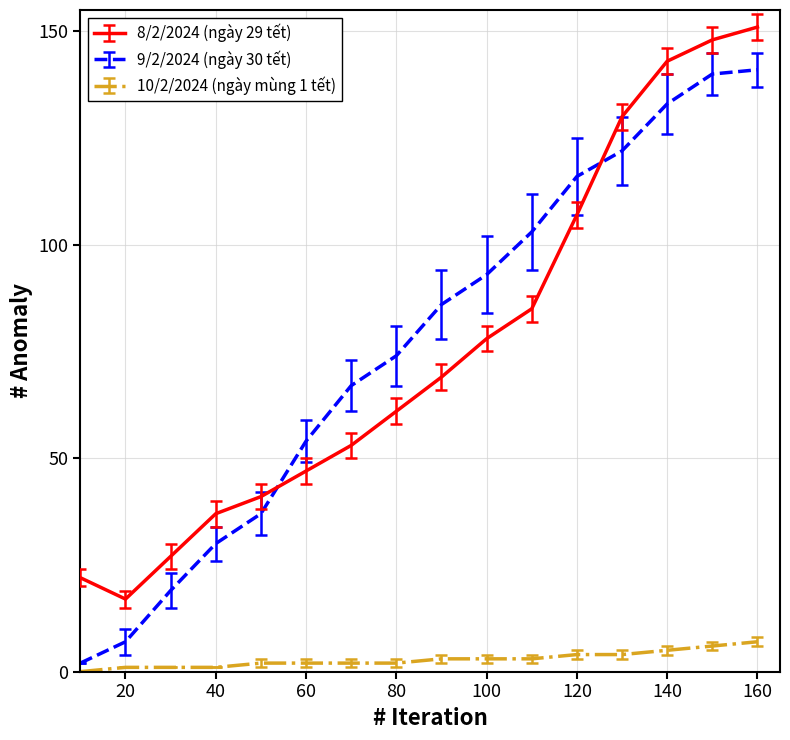

Which series has the widest spread of values?

9/2/2024 (ngày 30 tết)